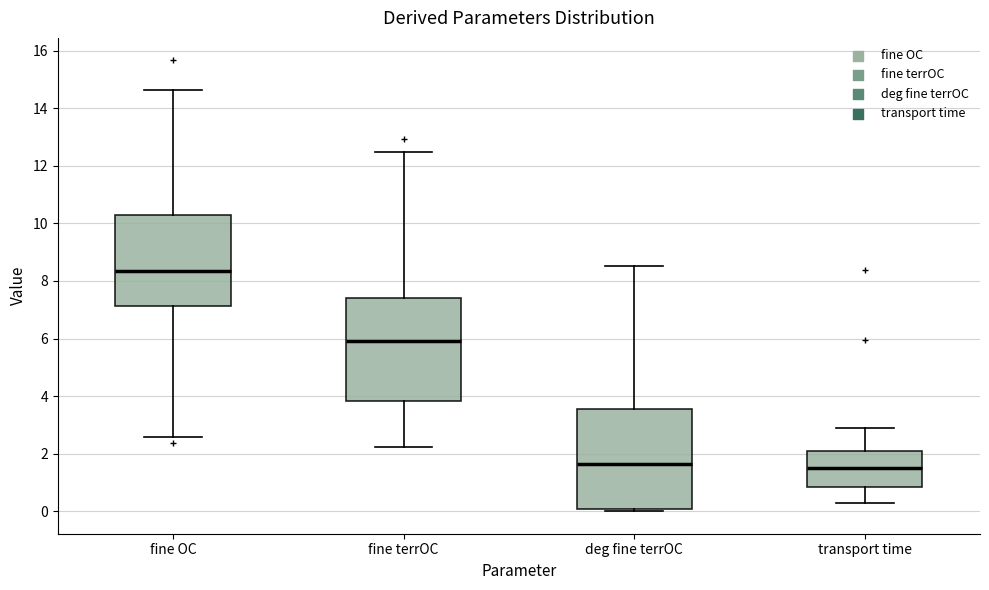

Which box's median line is the highest?

fine OC